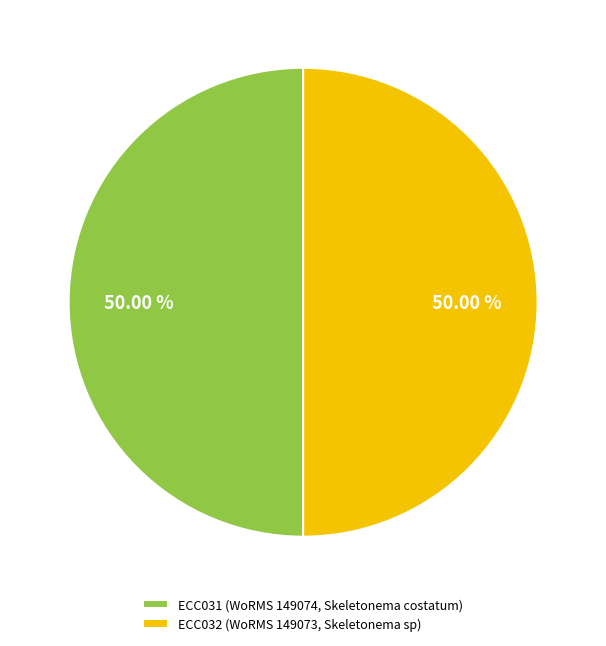

Approximately how many times larger is the value at ECC031 (WoRMS 149074, Skeletonema costatum) compared to ECC032 (WoRMS 149073, Skeletonema sp)?

1.0